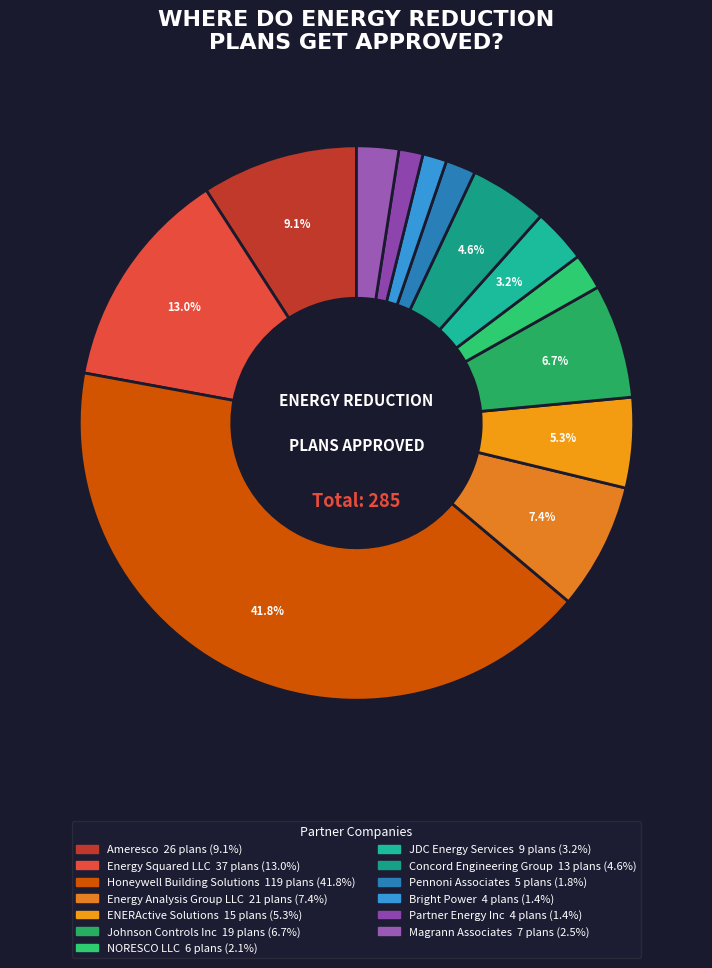

To the nearest percent, what is the difference between the Energy Squared LLC and Ameresco slice percentages?

4%